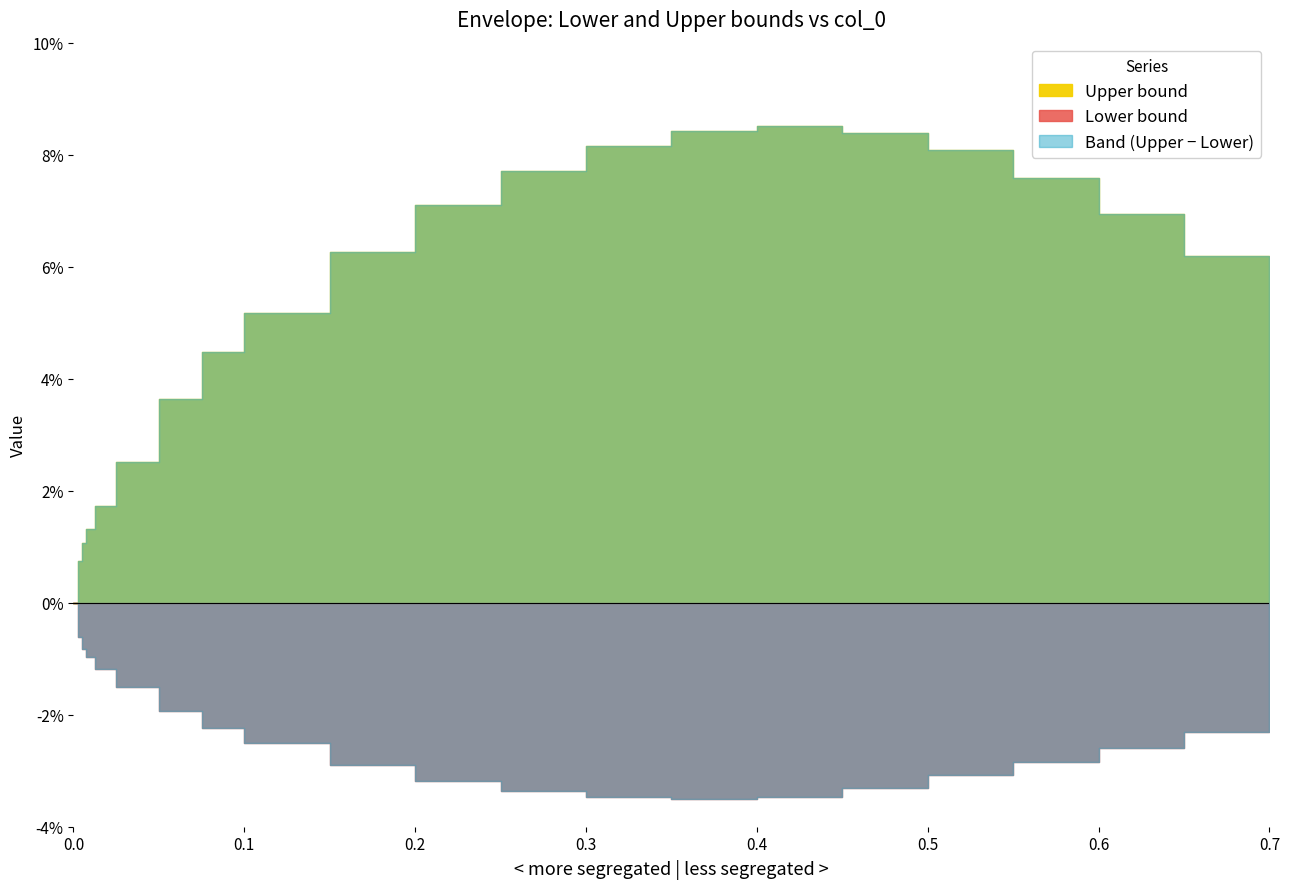

What is the difference between the highest and lowest values at 15?

0.1